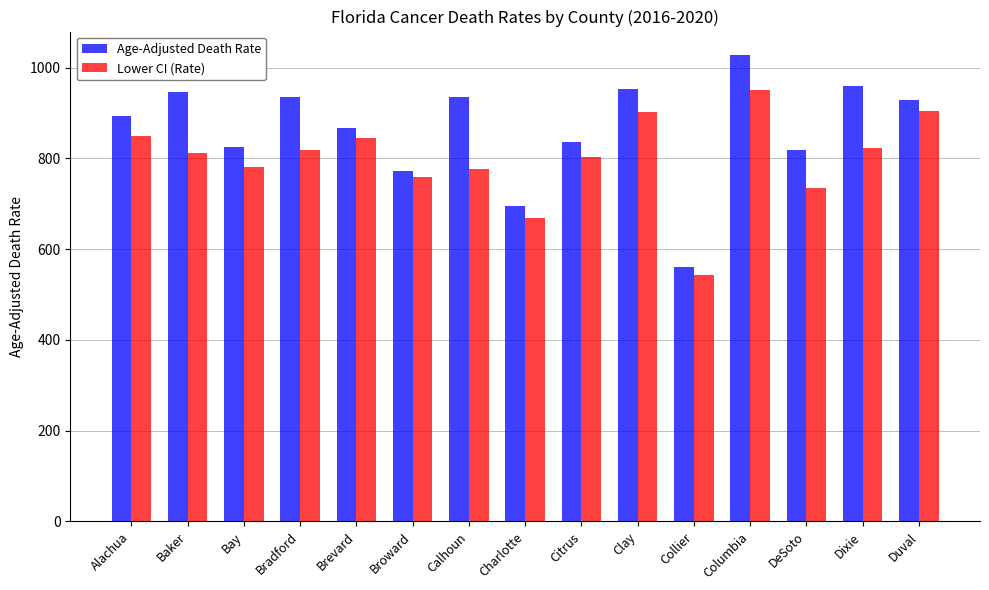

Read the Age-Adjusted Death Rate value at Bay.

826.2